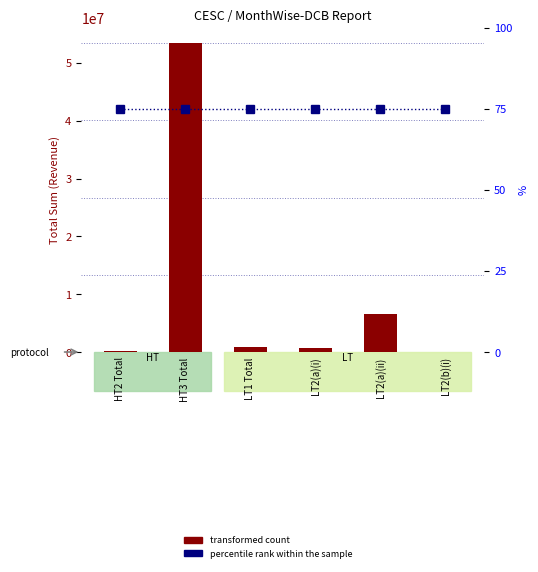

What is the difference between the highest and lowest values at LT2(a)(ii)?

6564637.4